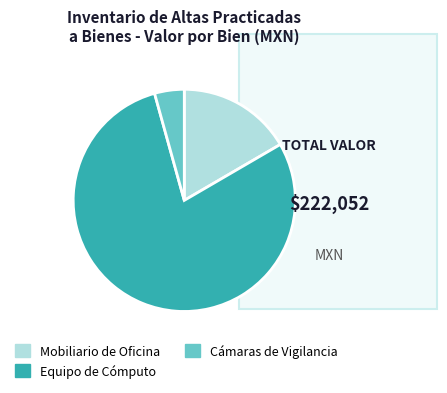

How many slices are in this pie chart?

3